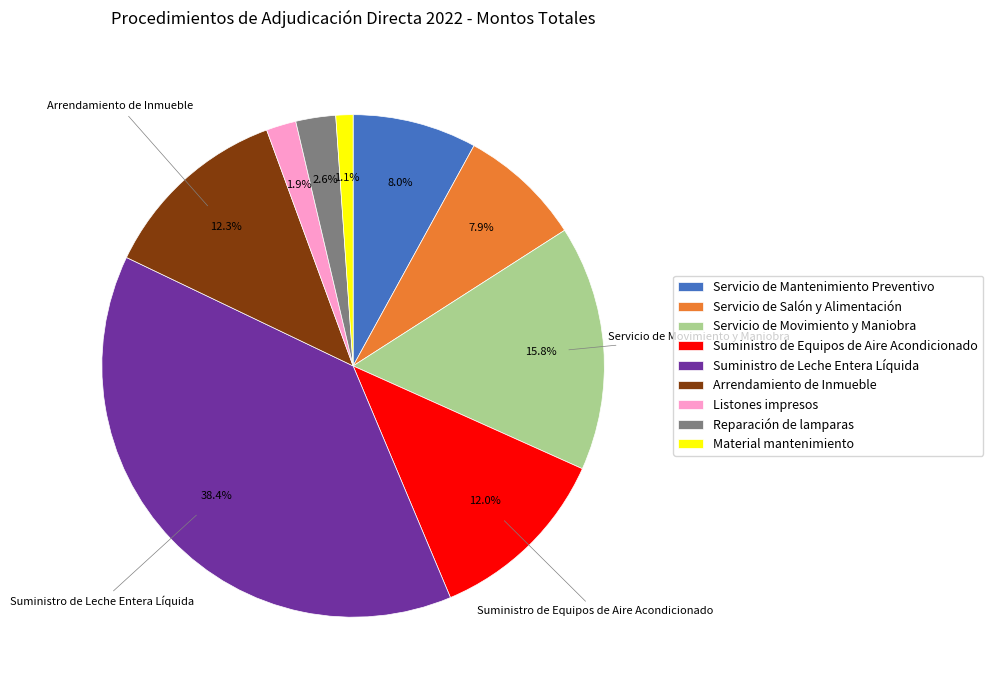

What percentage is NOT represented by Servicio de Salón y Alimentación?

92.1%